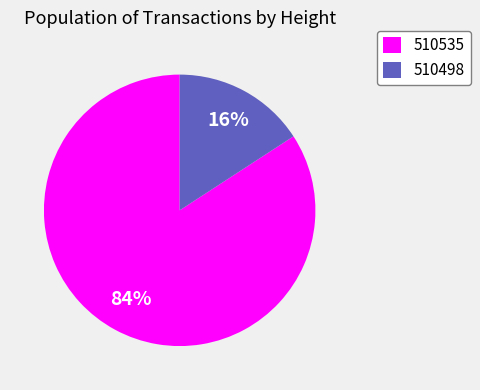

To the nearest percent, what percentage of the pie is 510498?

16%